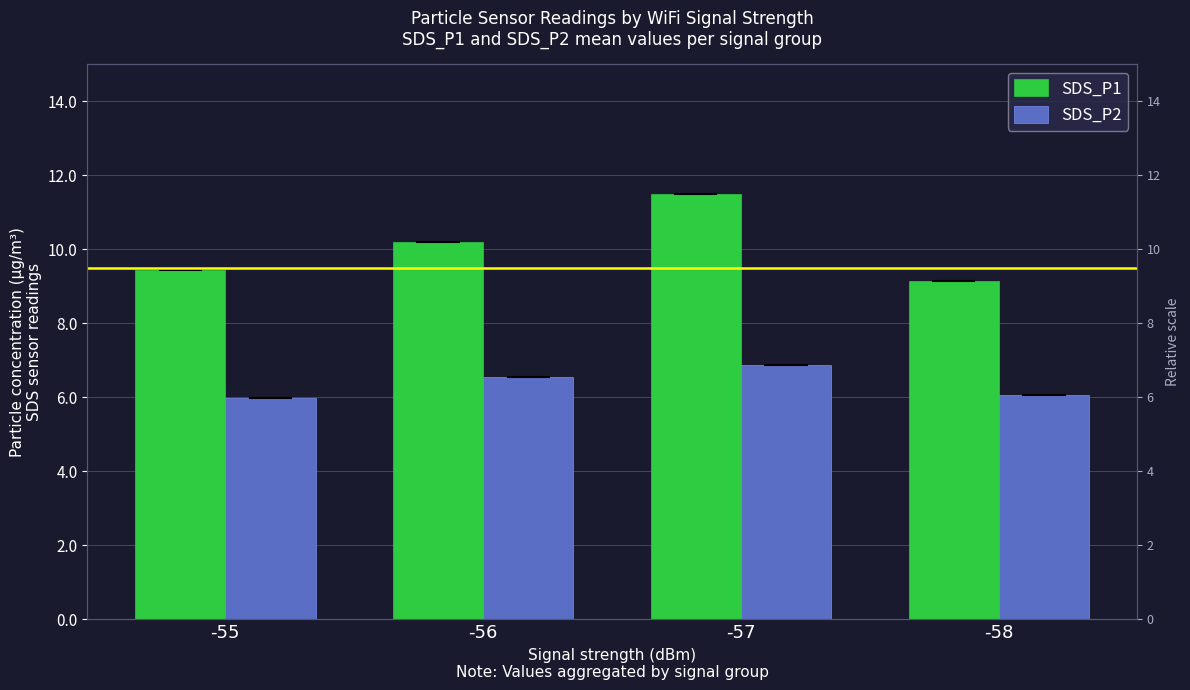

What are all the series names shown in the legend?

SDS_P1, SDS_P2